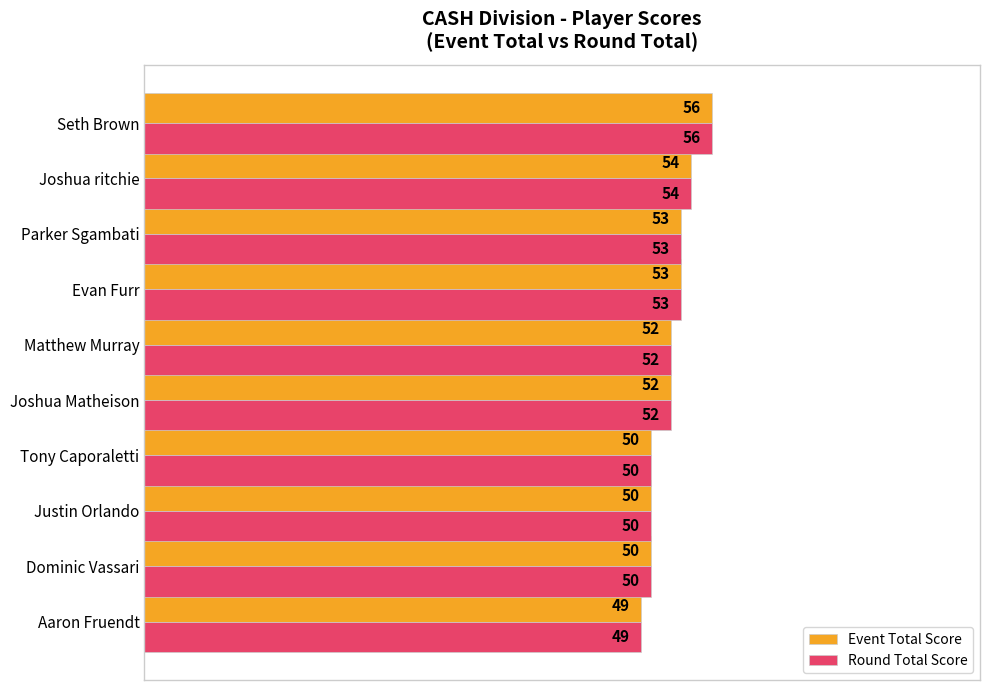

What are all the series names shown in the legend?

Event Total Score, Round Total Score